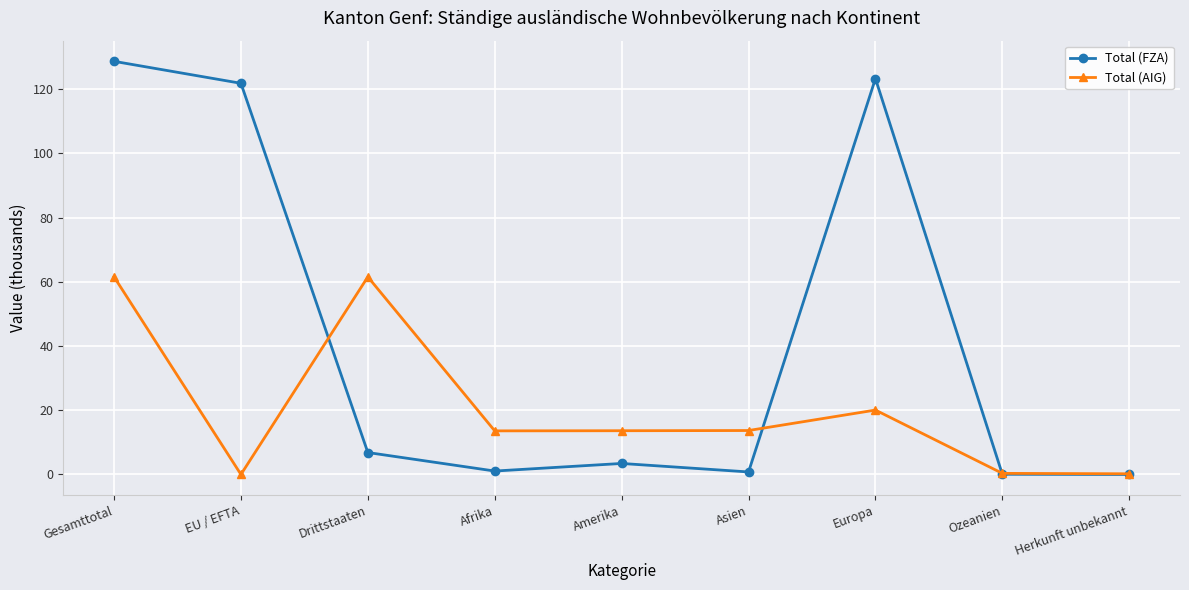

Is it true that Total (AIG) equals 0.2 at Herkunft unbekannt?

True